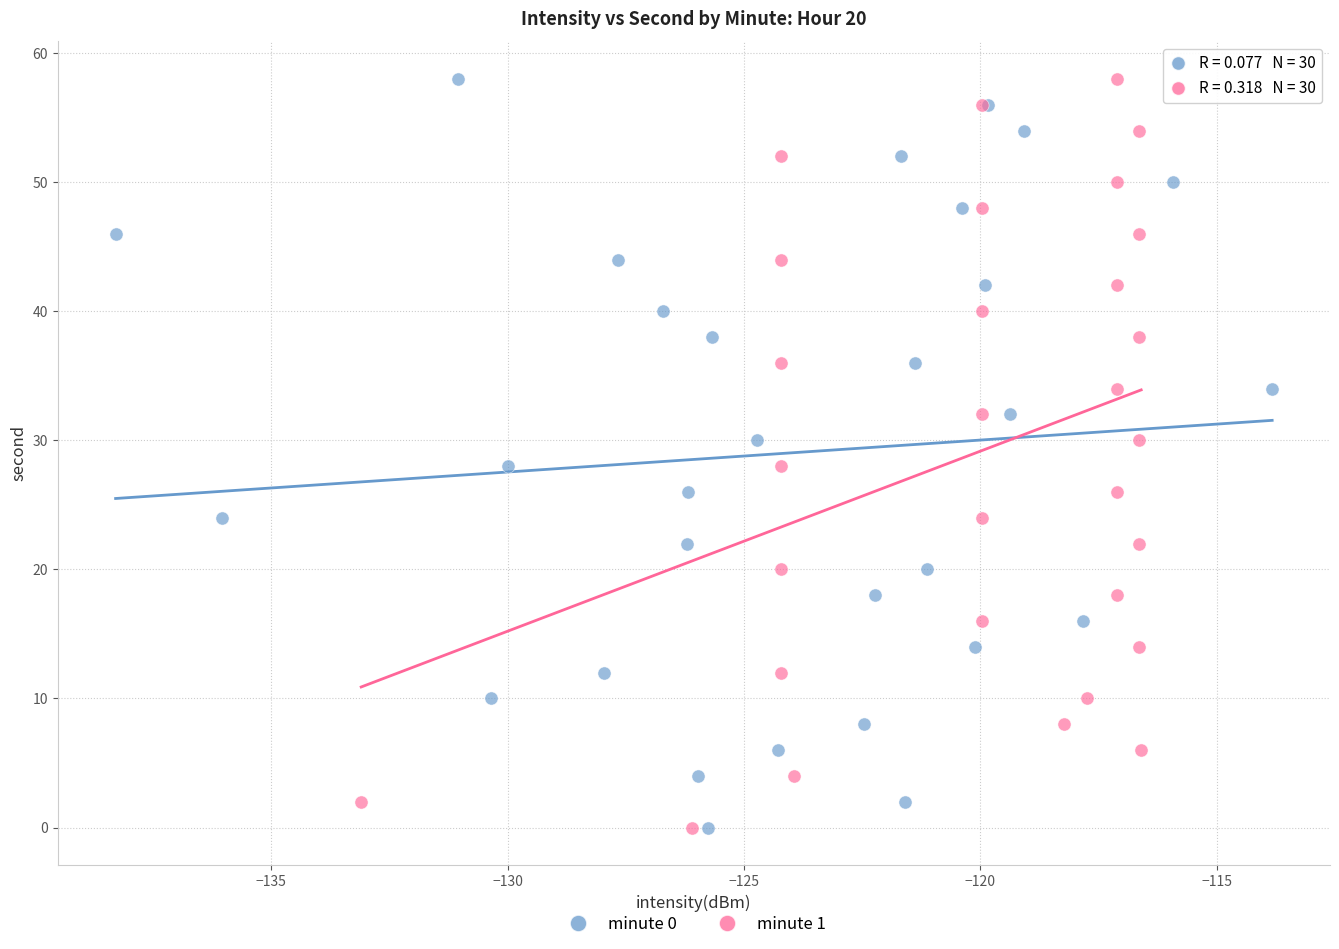

What are all the series names shown in the legend?

minute 0, minute 1